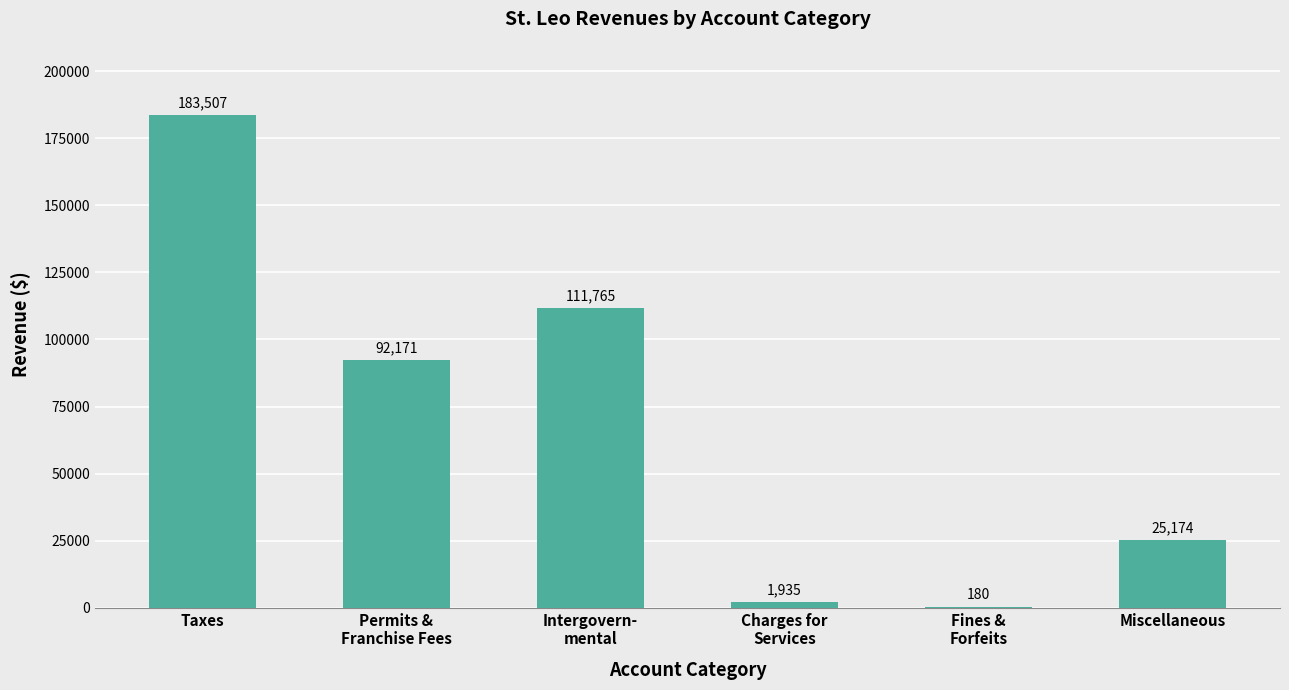

At which category does the chart reach its peak across all series?

Taxes